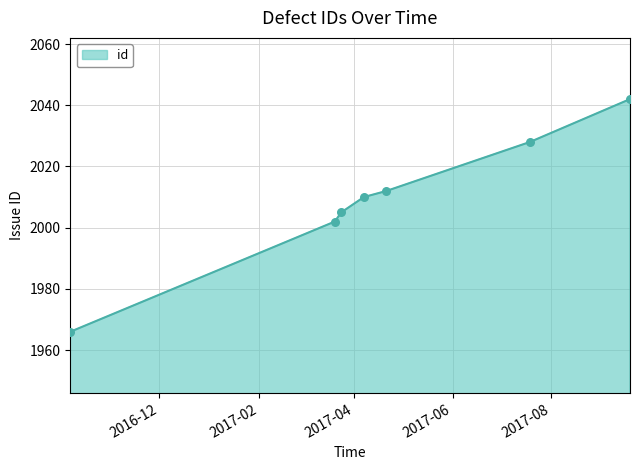

True or false: there are more than 1 points higher than both neighbors.

False